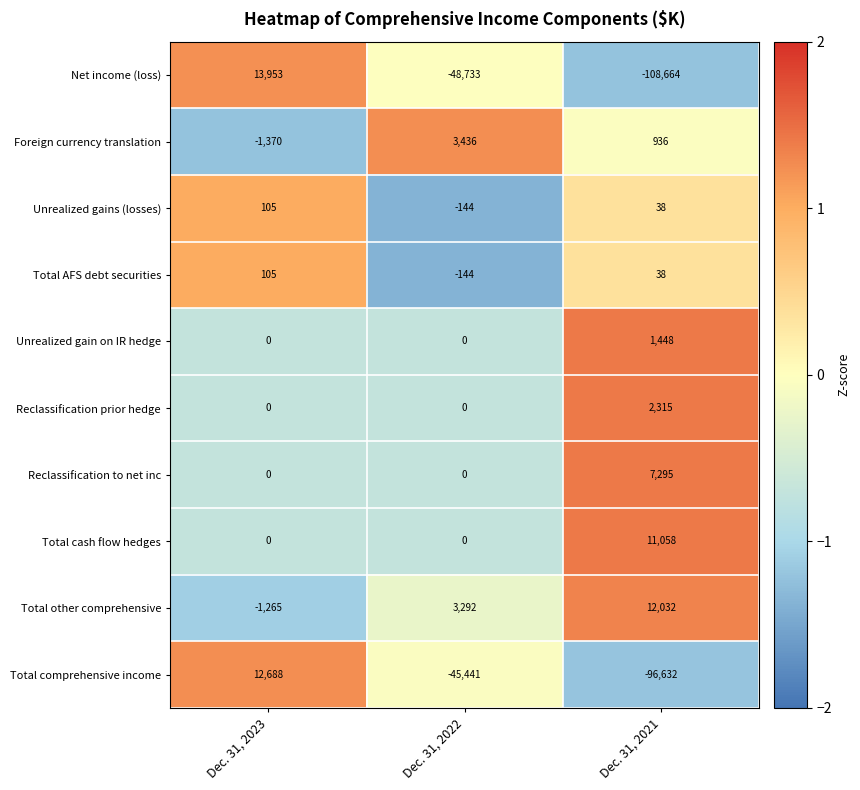

What is the spread (max minus min) of values at Dec. 31, 2021?

120696